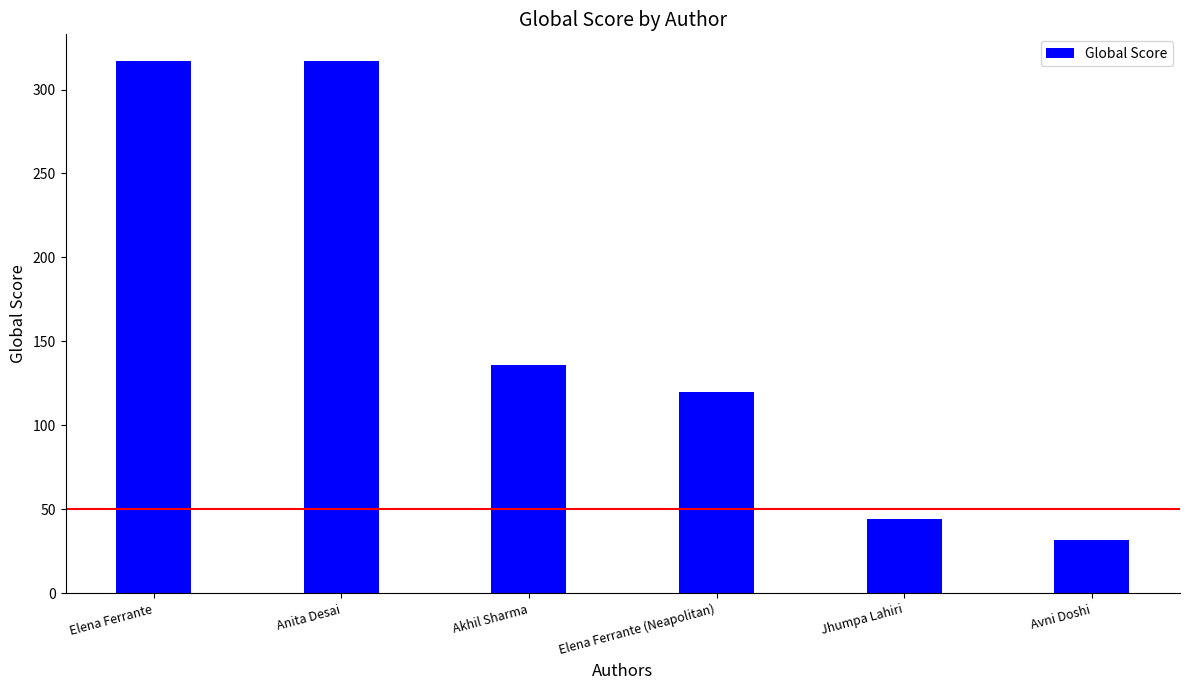

Between Avni Doshi and Elena Ferrante (Neapolitan), which is larger?

Elena Ferrante (Neapolitan)